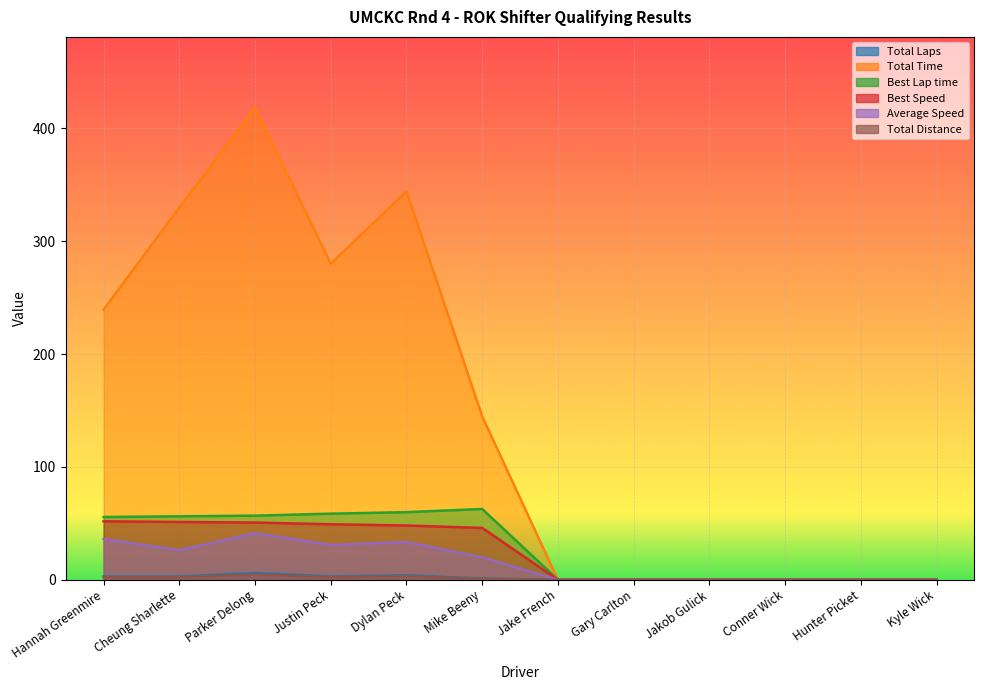

At which label does Total Time first exceed 144?

Hannah Greenmire